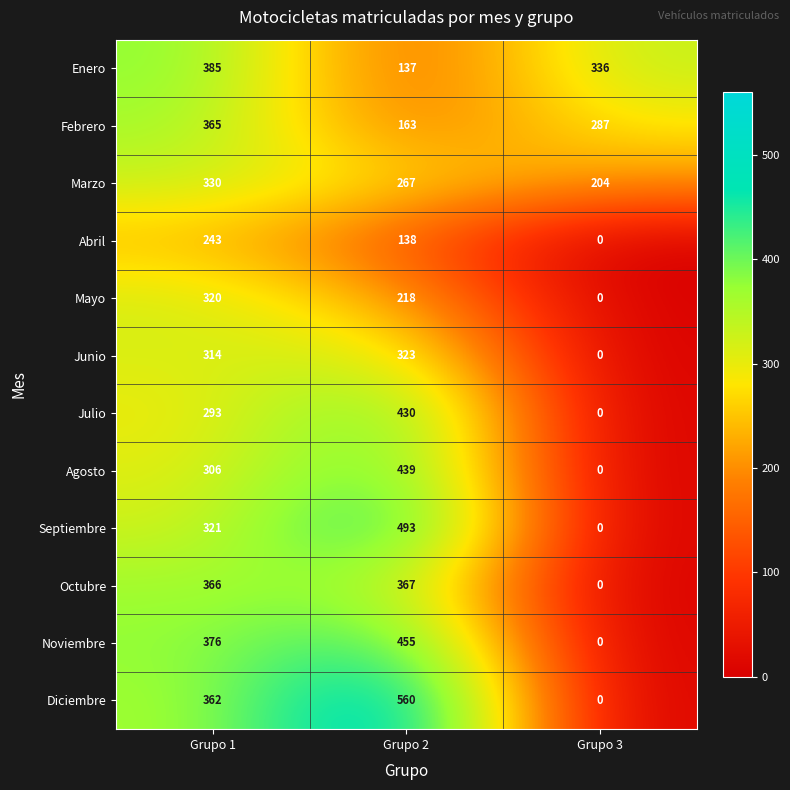

The value of Octubre at Grupo 3 is -190. True or false?

False